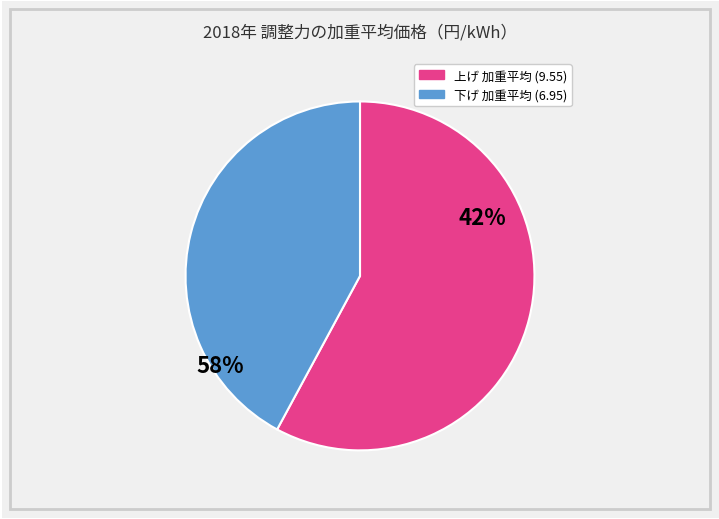

Is there a majority slice in this chart?

Yes